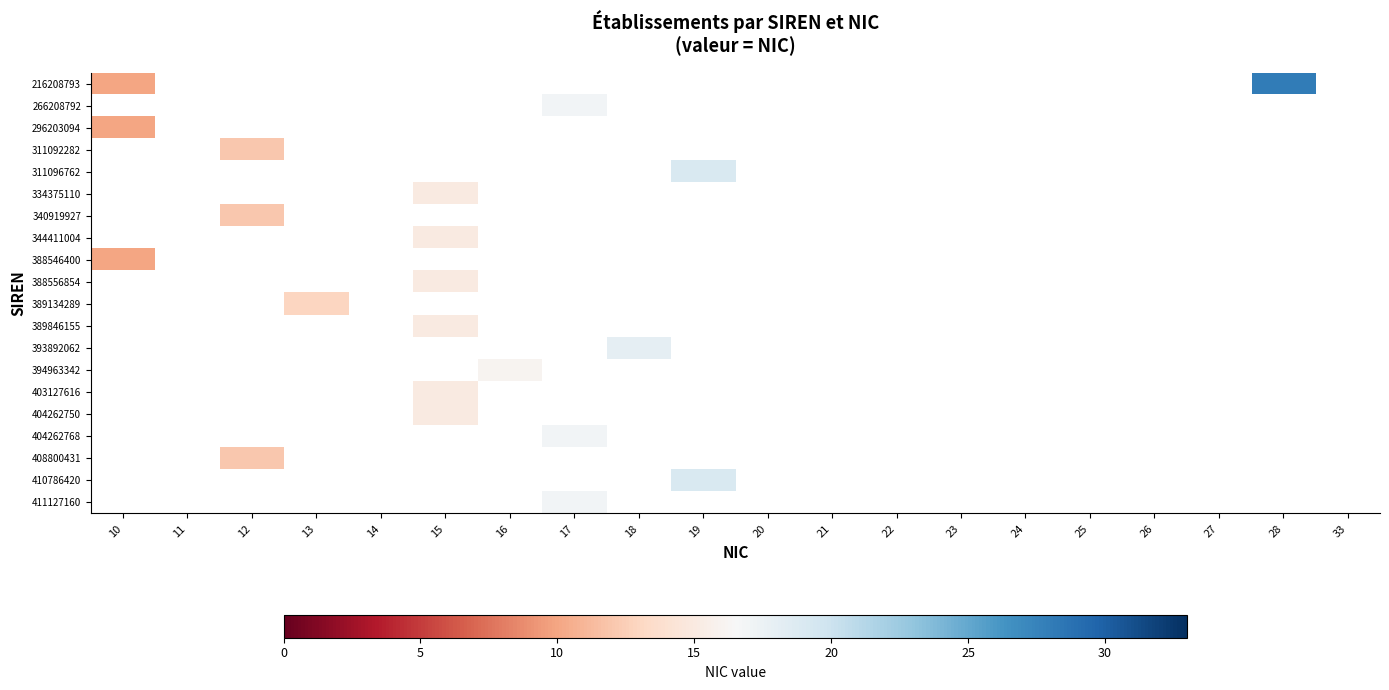

True or false: 266208792 has a value of 23.2 at 17.

False